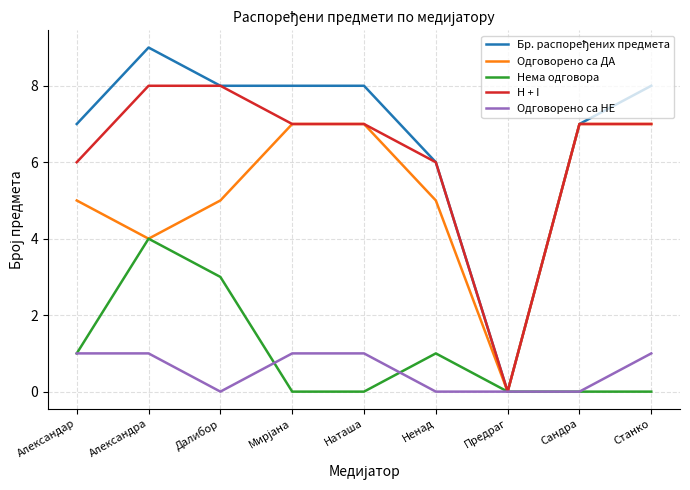

True or false: Одговорено са ДА has a value of 11 at Сандра.

False